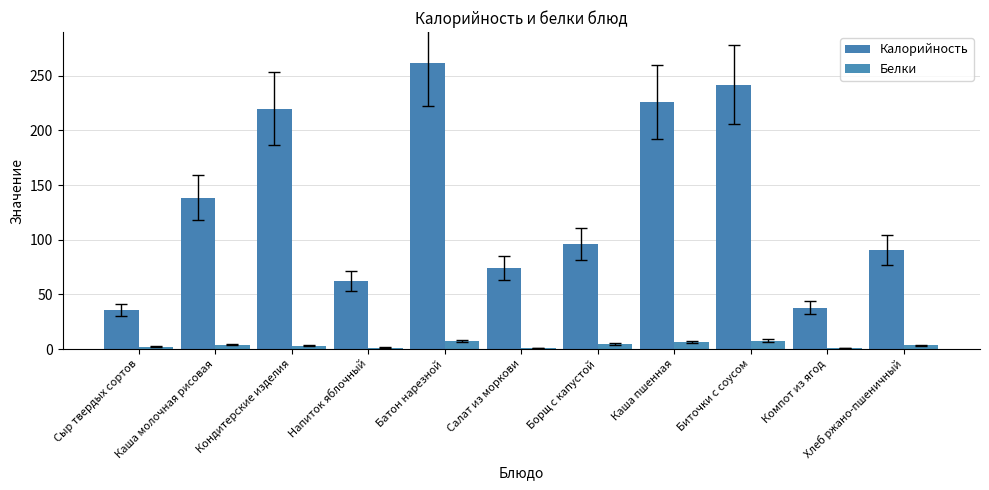

Are the bars horizontal?

No